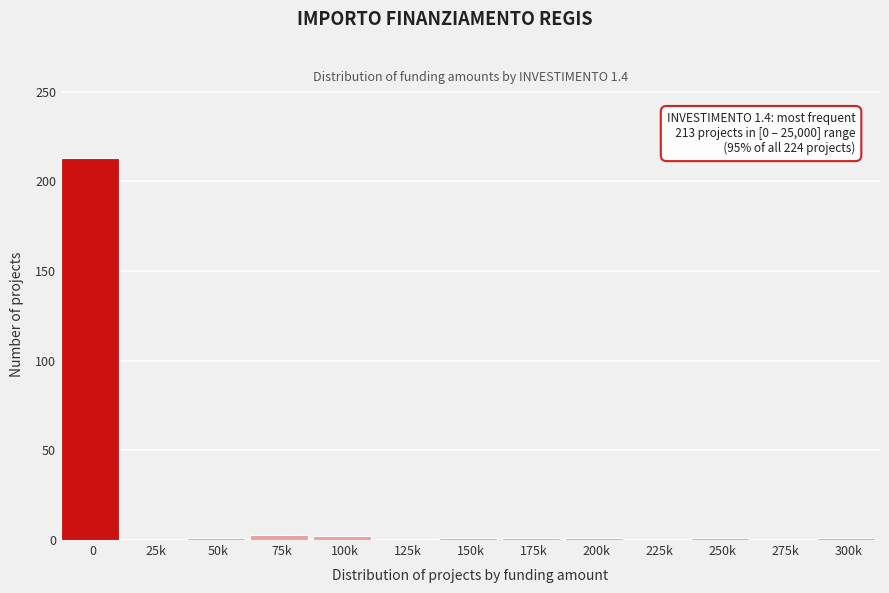

The chart shows a value of 0 at 225k. True or false?

True